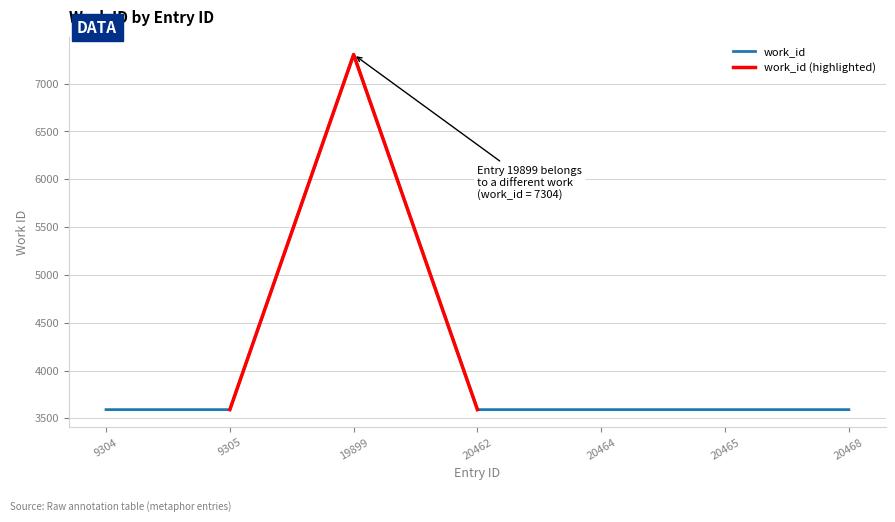

At which label is the value closest to 5447?

9304